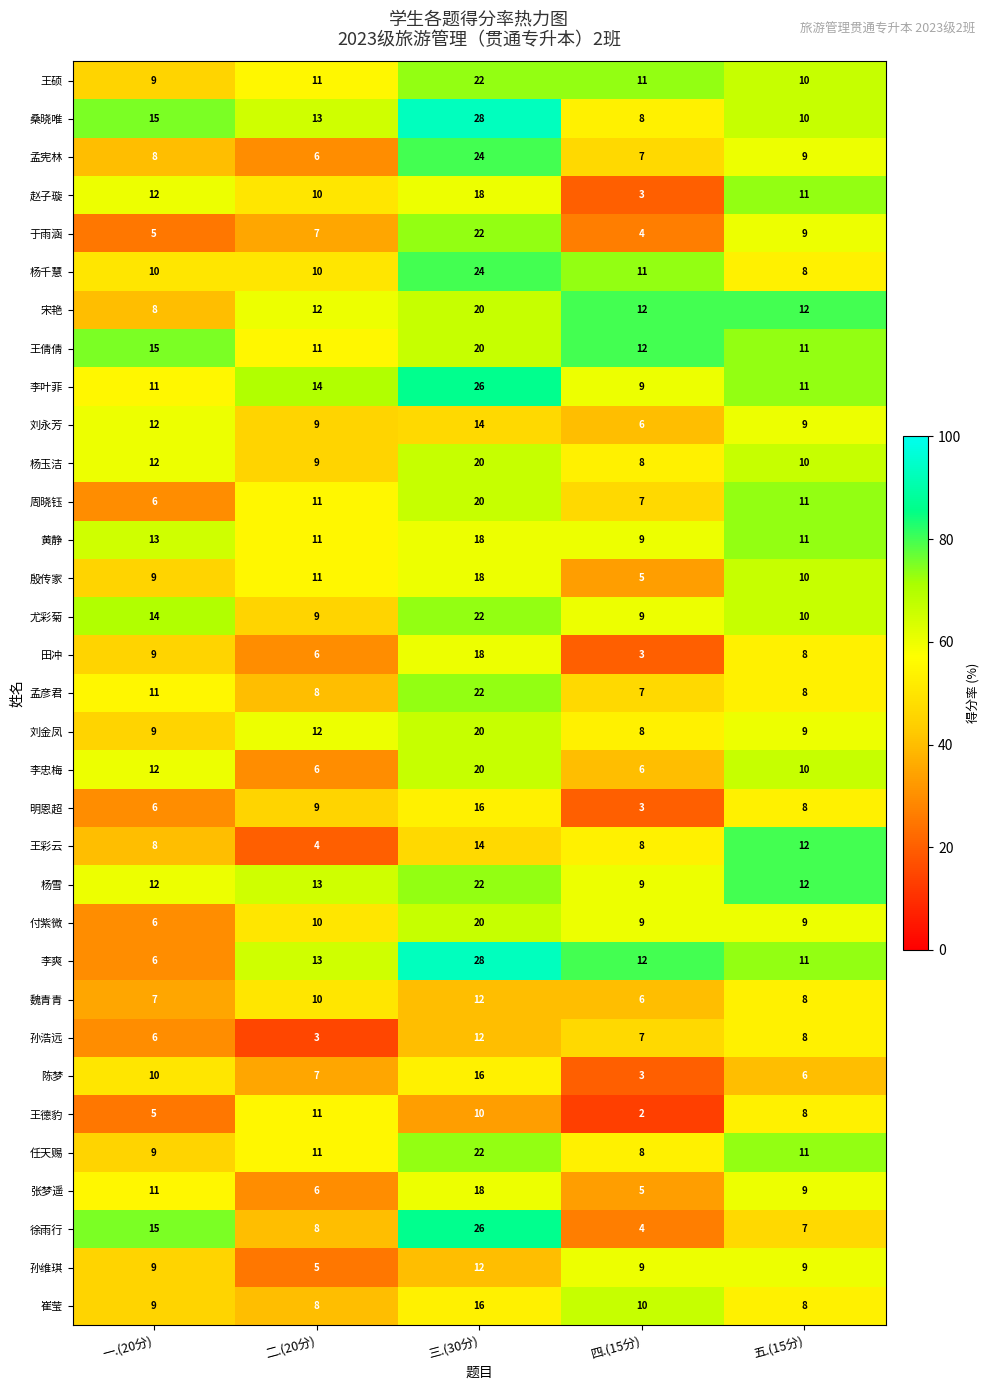

The 李爽 series shows 6 at 一.(20分). True or false?

True